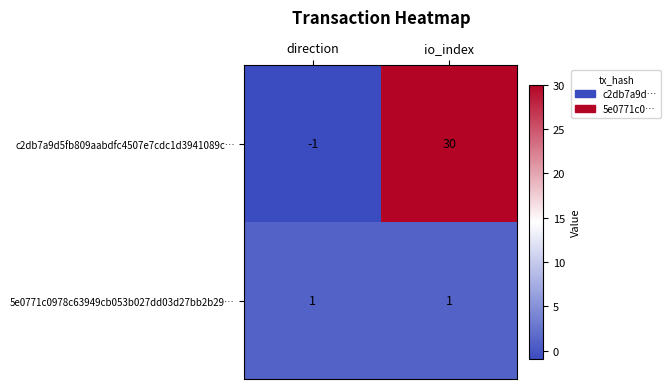

What is the difference between the maximum and minimum values in the c2db7a9d5fb809aabdfc4507e7cdc1d3941089c… series?

31